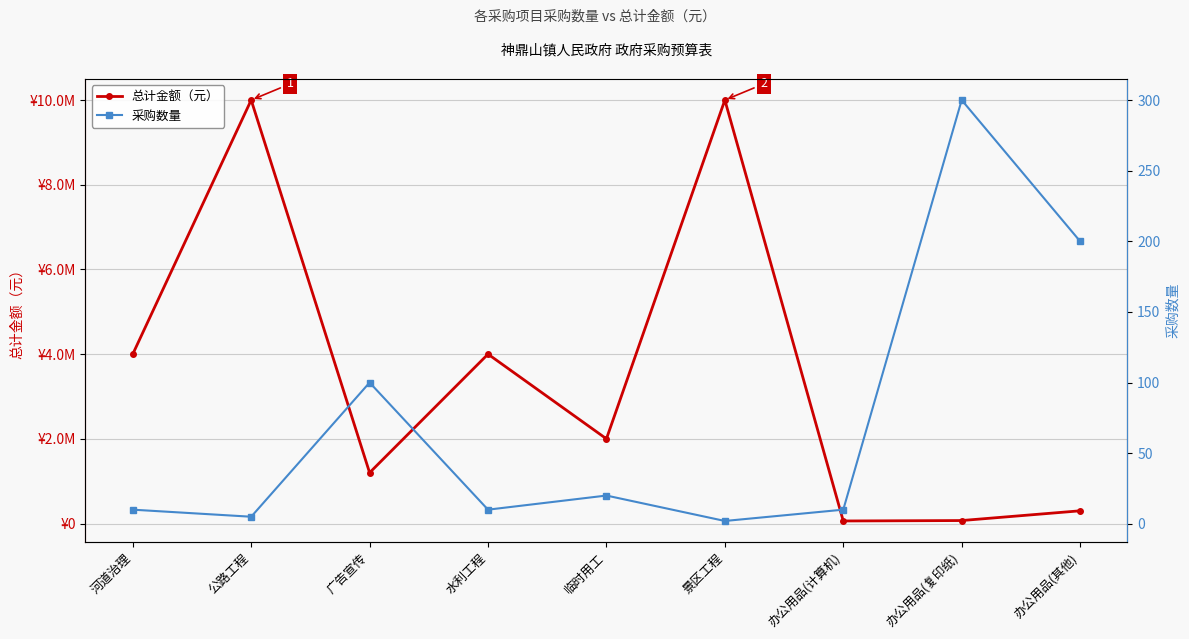

The 总计金额（元） series shows 60000 at 办公用品(计算机). True or false?

True